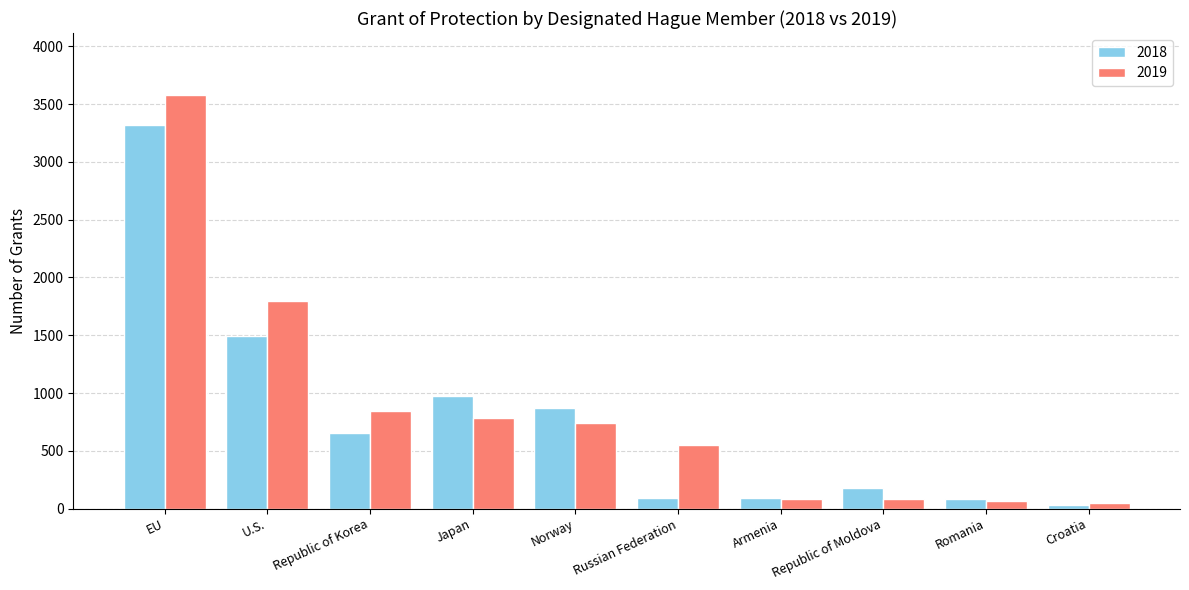

Count the number of data series in this chart.

2